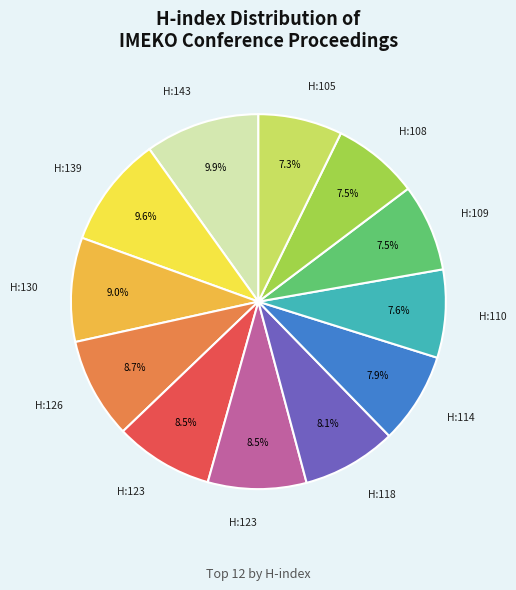

Does any single category account for the majority?

No